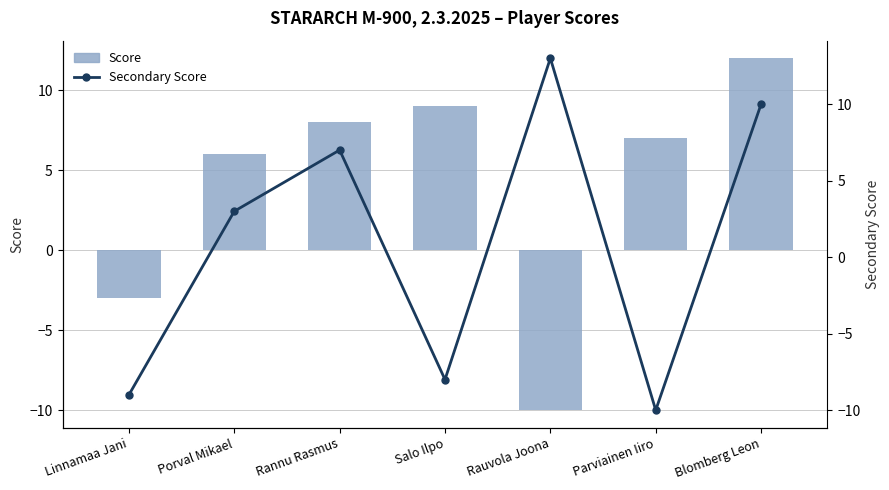

List the labels in order of Secondary Score value, largest first.

Rauvola Joona, Blomberg Leon, Rannu Rasmus, Porval Mikael, Salo Ilpo, Linnamaa Jani, Parviainen Iiro